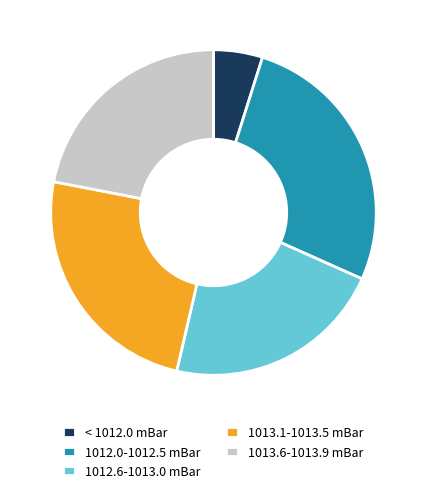

Does any single category account for the majority?

No